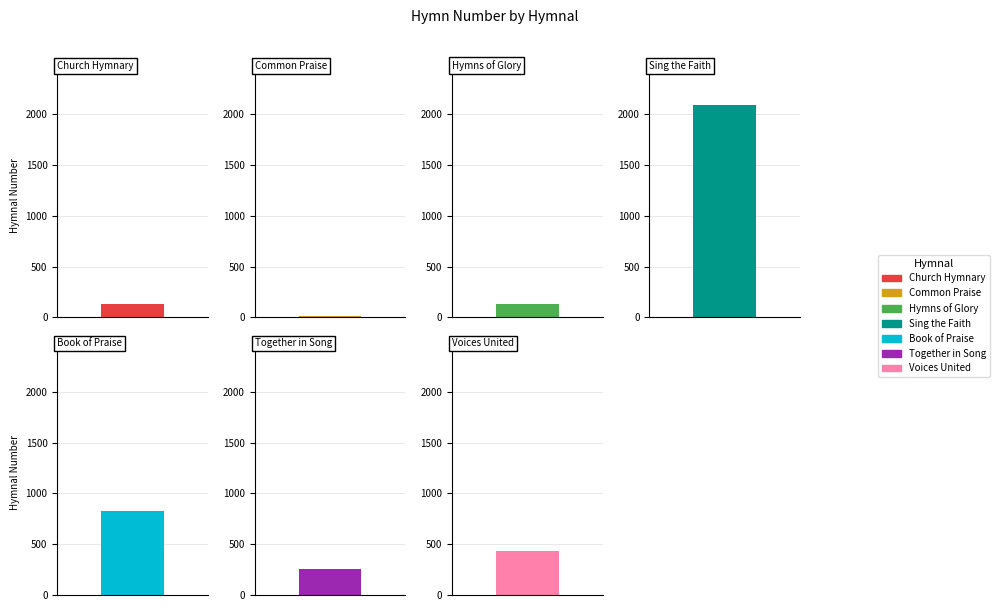

Read the value at Together in Song, to the nearest 50.

250